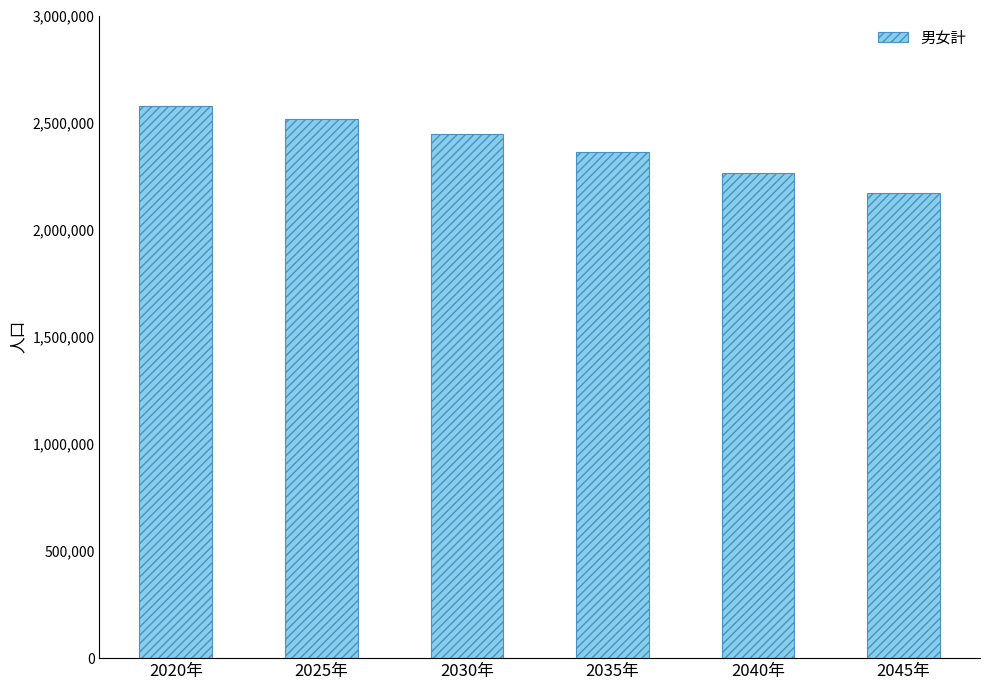

What is the label of the 6th bar from the right?

2020年